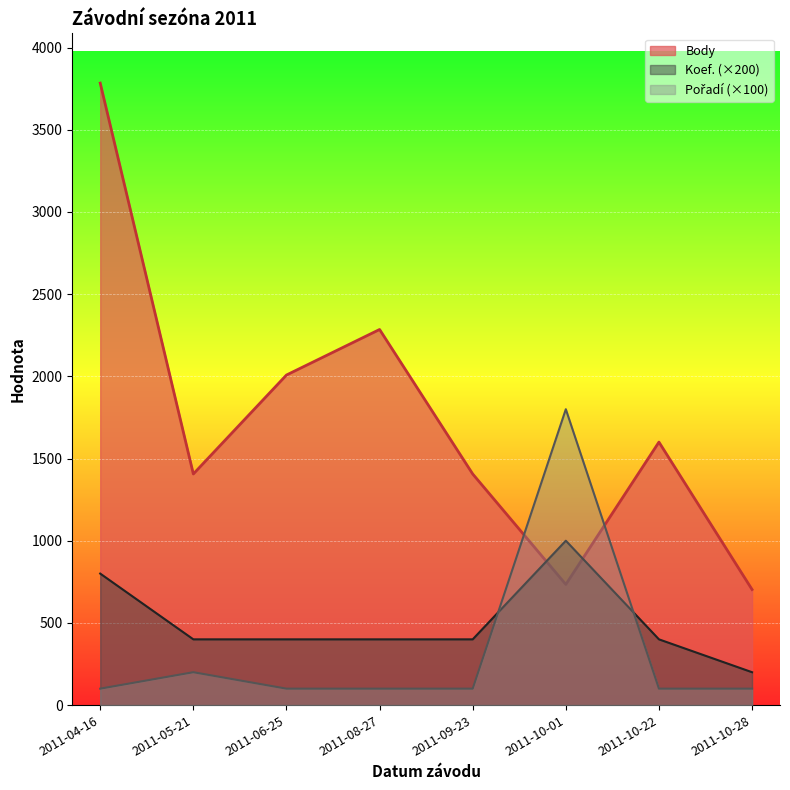

How many Koef. values are between 400 and 800?

6